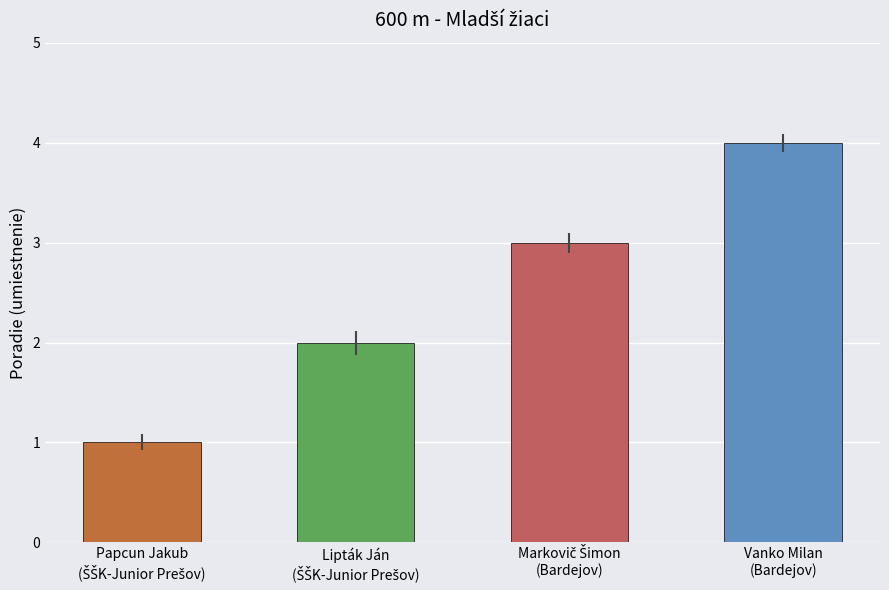

What is the maximum value shown in the chart?

4